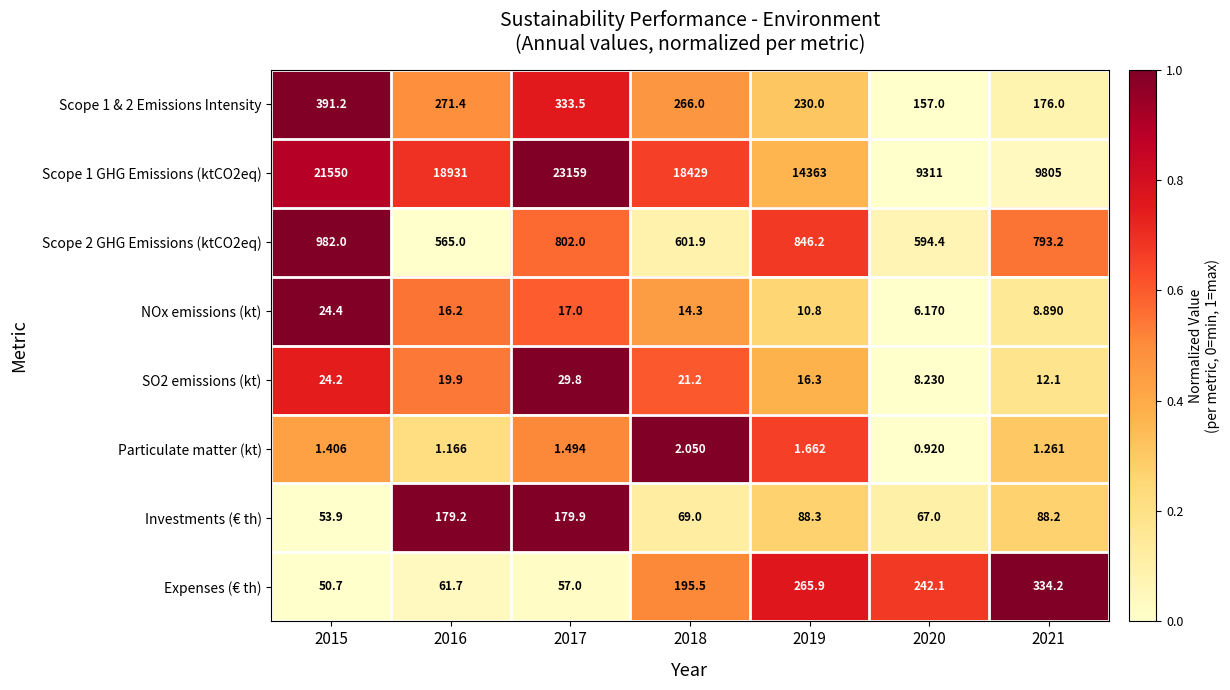

Is the value of Scope 2 GHG Emissions (ktCO2eq) at 2020 greater than the value of Scope 1 GHG Emissions (ktCO2eq) at 2021?

No